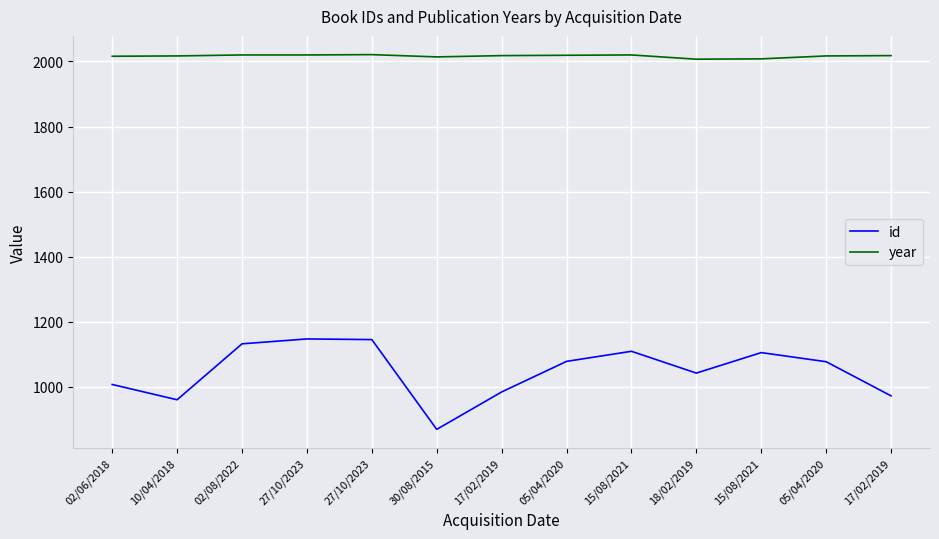

How many lines are shown in the chart?

2